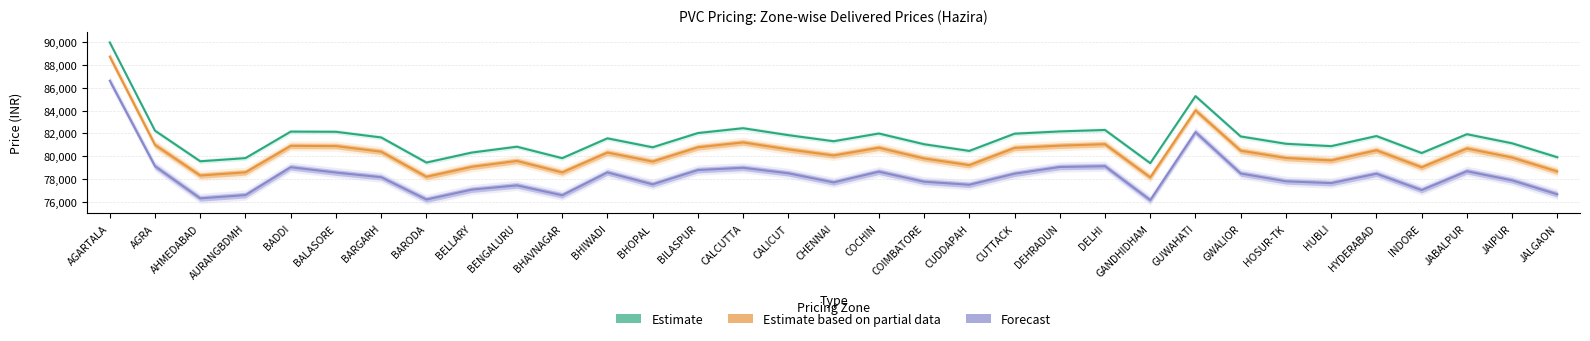

Reading right to left, transcribe all the data shown in this chart.

Estimate: JALGAON=79906	JAIPUR=81132	JABALPUR=81932	INDORE=80279	HYDERABAD=81771	HUBLI=80882	HOSUR-TK=81092	GWALIOR=81734	GUWAHATI=85281	GANDHIDHAM=79389	DELHI=82305	DEHRADUN=82177	CUTTACK=81977	CUDDAPAH=80463	COIMBATORE=81052	COCHIN=81995	CHENNAI=81315	CALICUT=81850	CALCUTTA=82460	BILASPUR=82033	BHOPAL=80783	BHIWADI=81570	BHAVNAGAR=79826	BENGALURU=80834	BELLARY=80318	BARODA=79441	BARGARH=81647	BALASORE=82144	BADDI=82161	AURANGBDMH=79832	AHMEDABAD=79553	AGRA=82242	AGARTALA=89999
Estimate based on partial data: JALGAON=78656	JAIPUR=79882	JABALPUR=80682	INDORE=79029	HYDERABAD=80521	HUBLI=79632	HOSUR-TK=79842	GWALIOR=80484	GUWAHATI=84031	GANDHIDHAM=78139	DELHI=81055	DEHRADUN=80927	CUTTACK=80727	CUDDAPAH=79213	COIMBATORE=79802	COCHIN=80745	CHENNAI=80065	CALICUT=80600	CALCUTTA=81210	BILASPUR=80783	BHOPAL=79533	BHIWADI=80320	BHAVNAGAR=78576	BENGALURU=79584	BELLARY=79068	BARODA=78191	BARGARH=80397	BALASORE=80894	BADDI=80911	AURANGBDMH=78582	AHMEDABAD=78303	AGRA=80992	AGARTALA=88749
Forecast: JALGAON=76650	JAIPUR=77878	JABALPUR=78679	INDORE=77024	HYDERABAD=78461	HUBLI=77636	HOSUR-TK=77794	GWALIOR=78480	GUWAHATI=82116	GANDHIDHAM=76141	DELHI=79122	DEHRADUN=79053	CUTTACK=78463	CUDDAPAH=77489	COIMBATORE=77760	COCHIN=78640	CHENNAI=77699	CALICUT=78500	CALCUTTA=78983	BILASPUR=78784	BHOPAL=77528	BHIWADI=78576	BHAVNAGAR=76569	BENGALURU=77436	BELLARY=77062	BARODA=76194	BARGARH=78154	BALASORE=78564	BADDI=79033	AURANGBDMH=76585	AHMEDABAD=76294	AGRA=79118	AGARTALA=86632